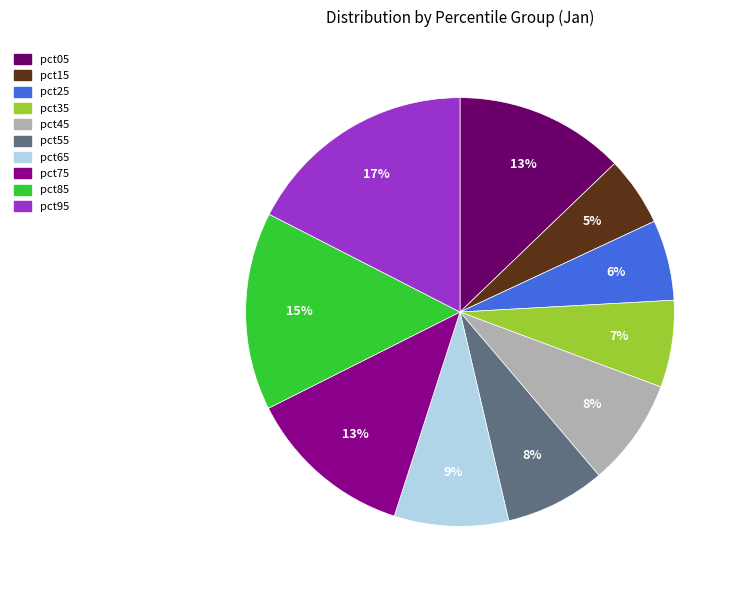

Which has a higher value, pct35 or pct75?

pct75